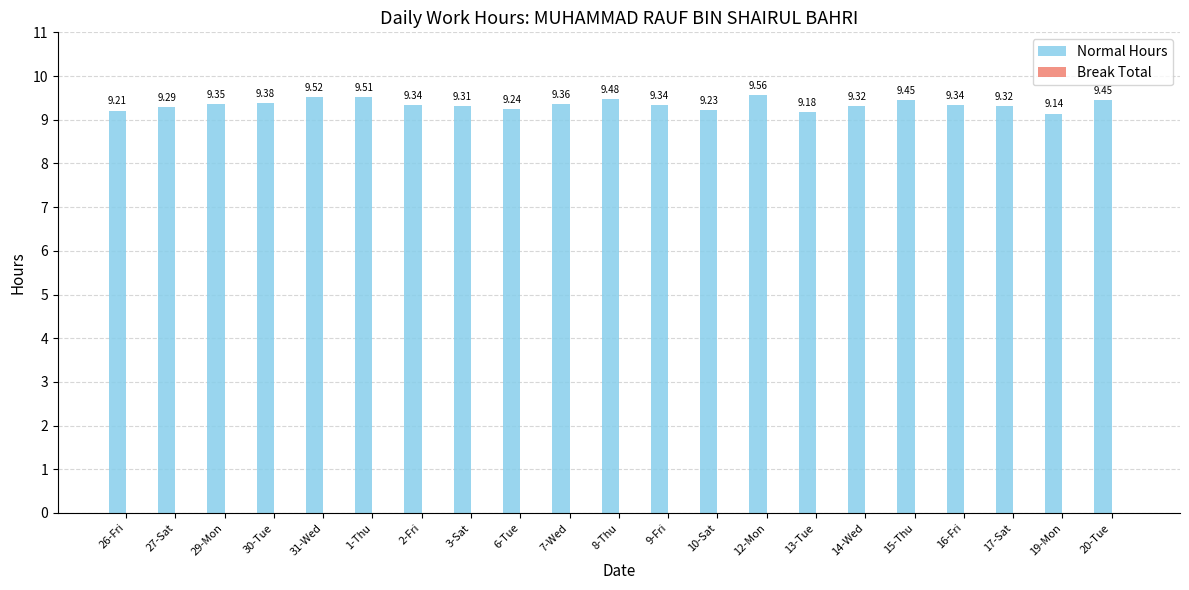

What is the change in value from 10-Sat to 20-Tue?

+0.2